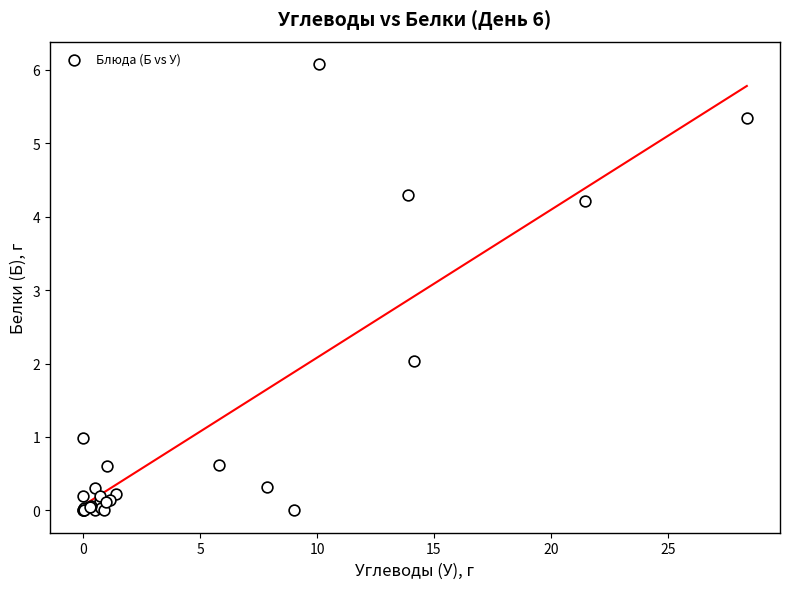

What Y value in the scatter plot is closest to 3?

2.0